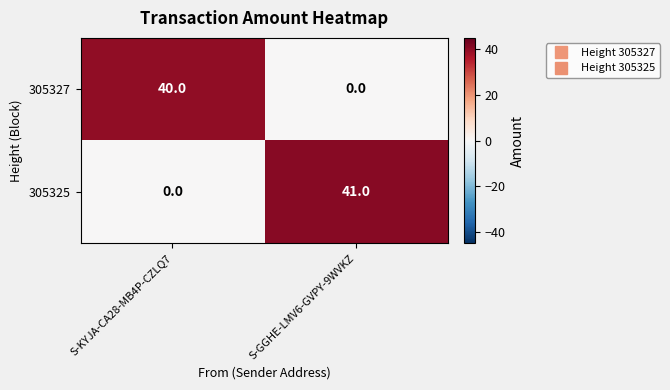

At how many categories does at least one series exceed 26?

2